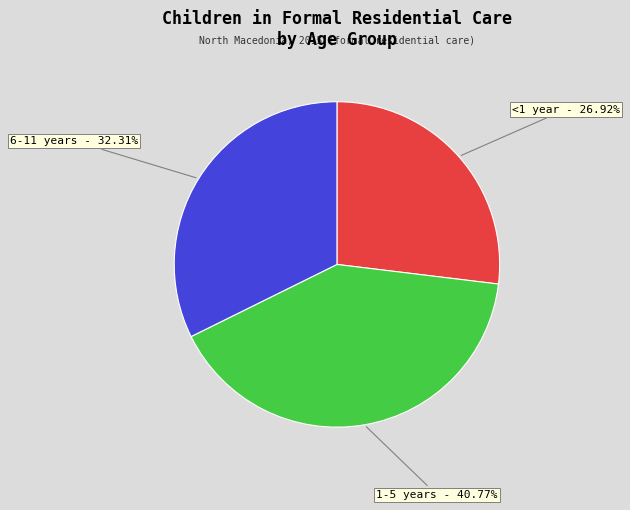

Is there a majority slice in this chart?

No